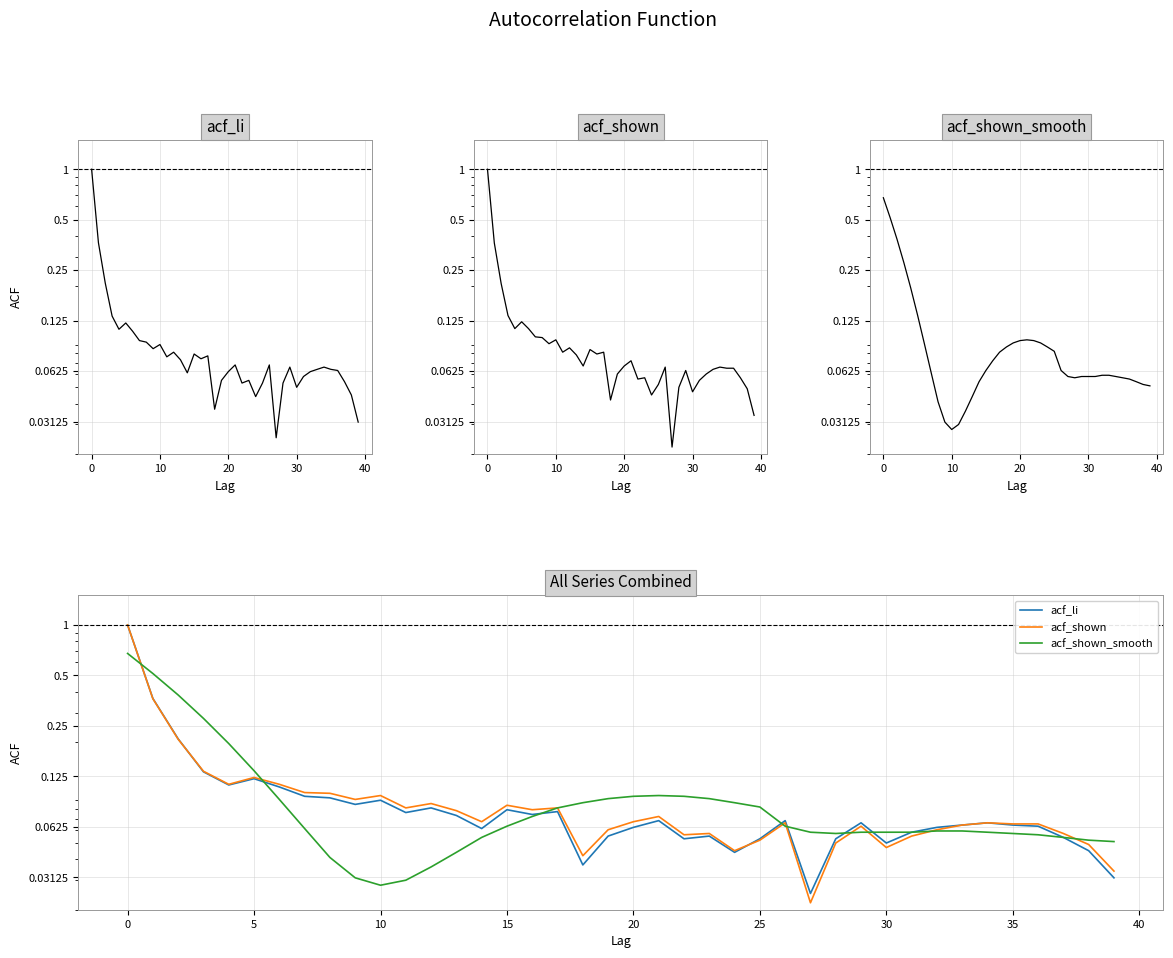

What is the difference between the second highest and second lowest values in the acf_li series?

0.3